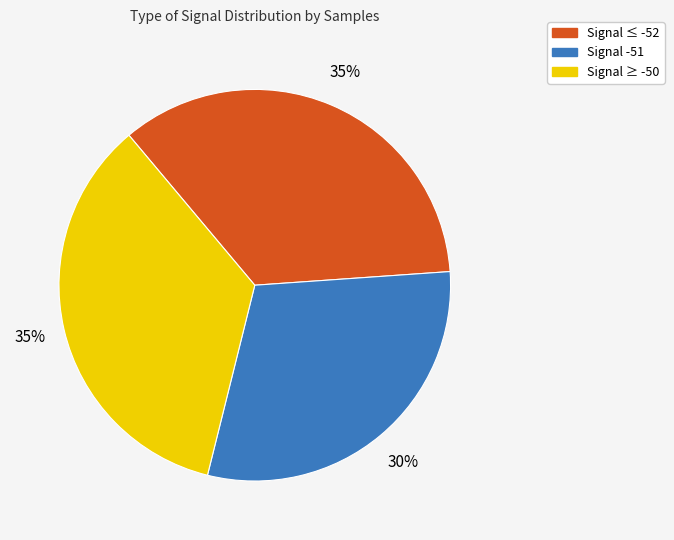

Does any single category account for the majority?

No